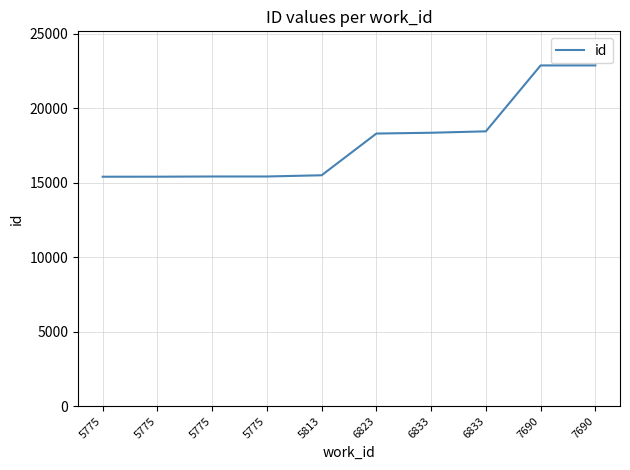

Does the chart display data point markers on the line(s)?

No